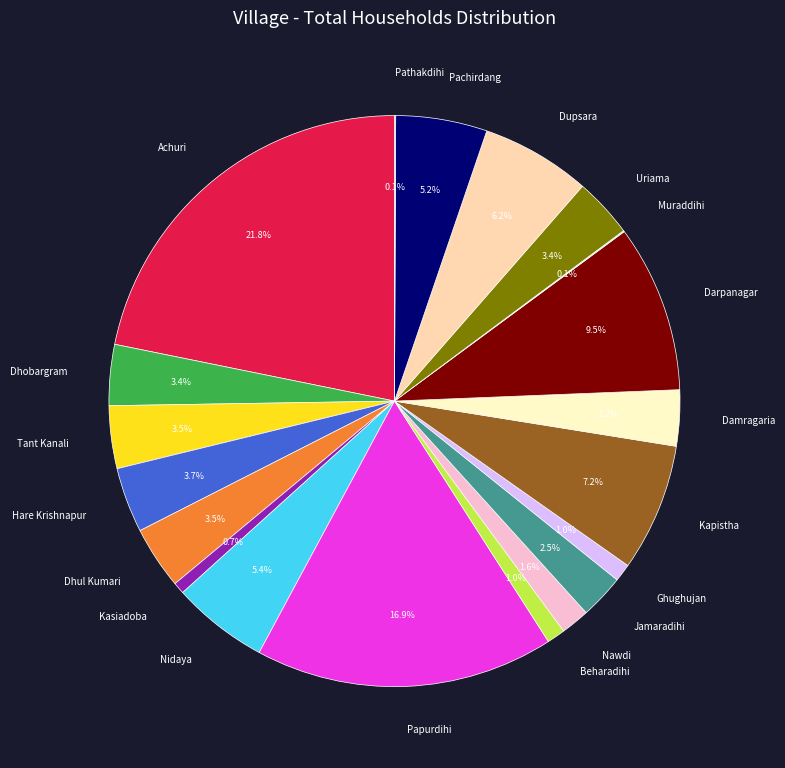

What percentage do Nawdi and Pachirdang together represent?

6.8%